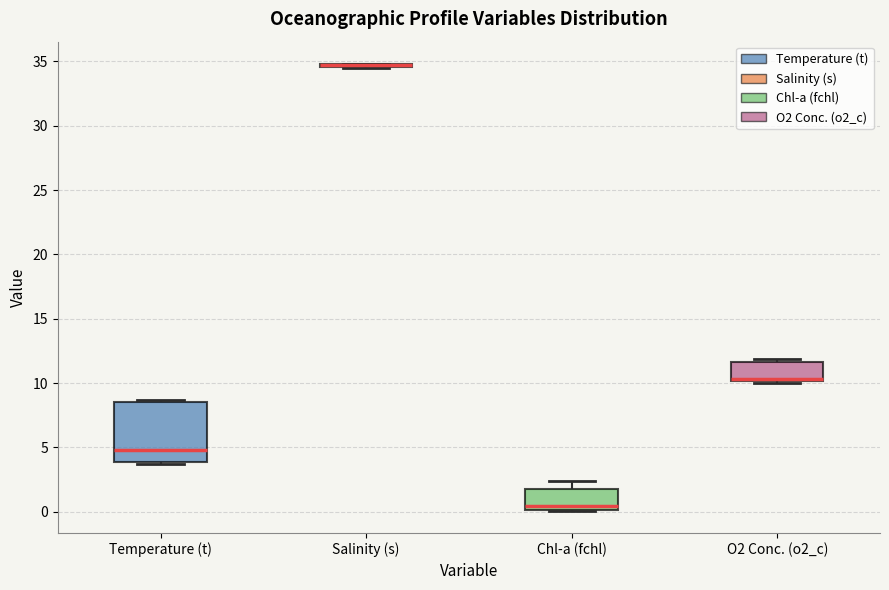

Where is the upper edge of the box for Chl-a (fchl) on the y-axis? The values are not printed on the chart, so give them approximately, as read against the axis.

2.0